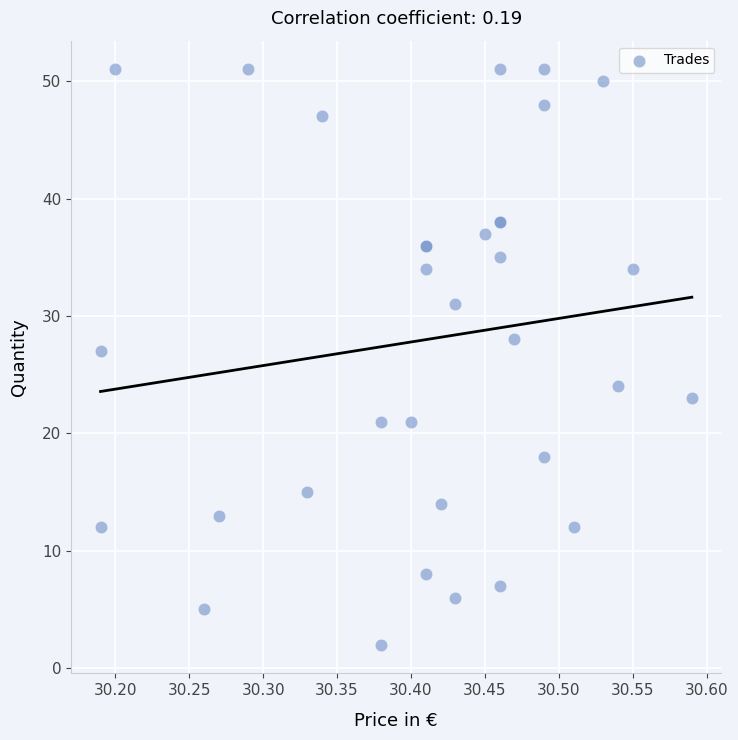

What Y value in the scatter plot is closest to 26?

27